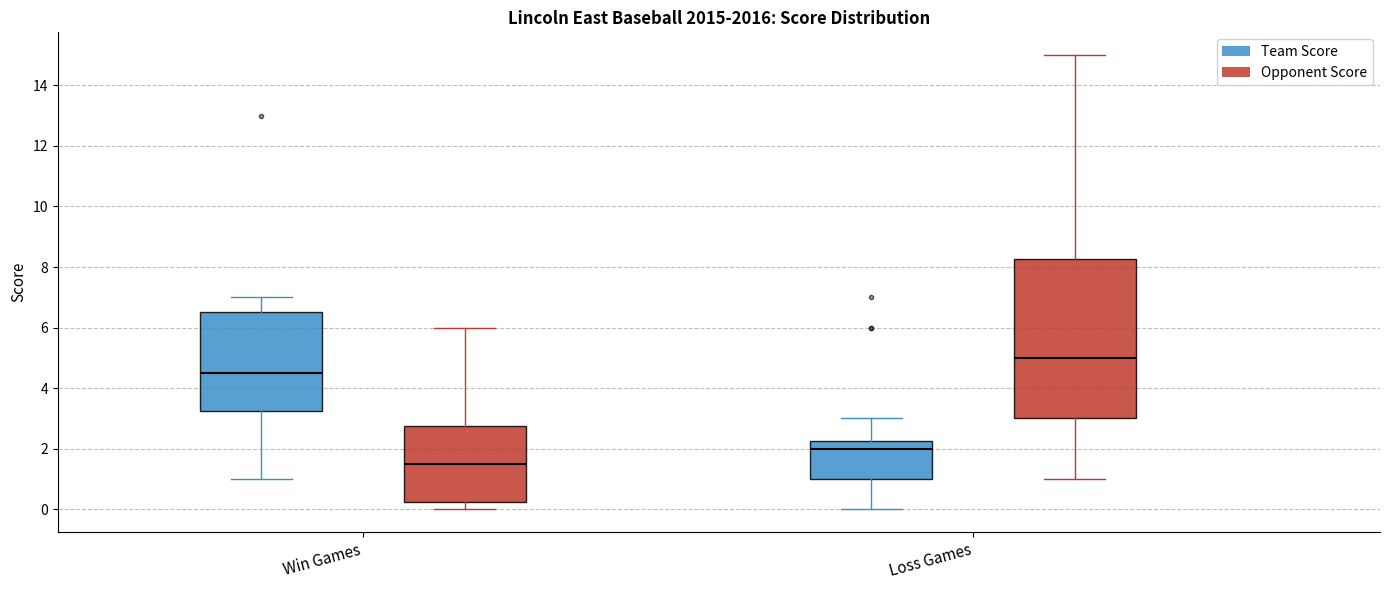

Which box has the highest median line?

Loss Games (Opponent Score)